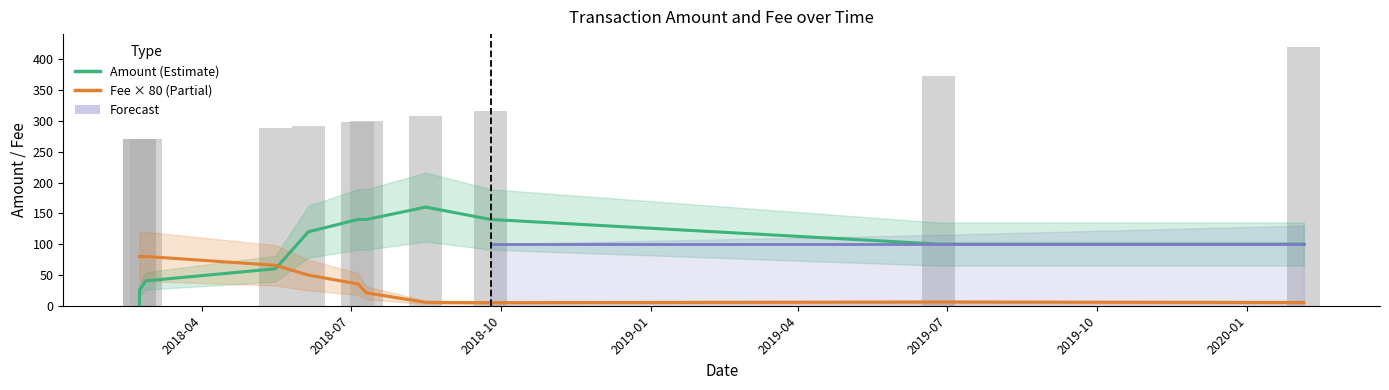

What is the smallest value displayed?

0.7